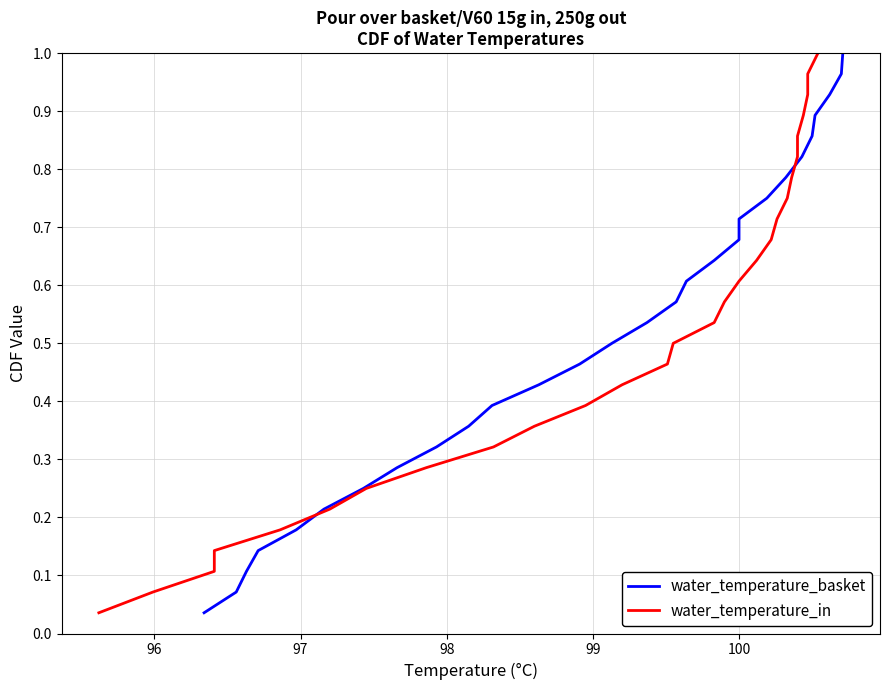

True or false: water_temperature_in has more than 1 interior local peaks.

False